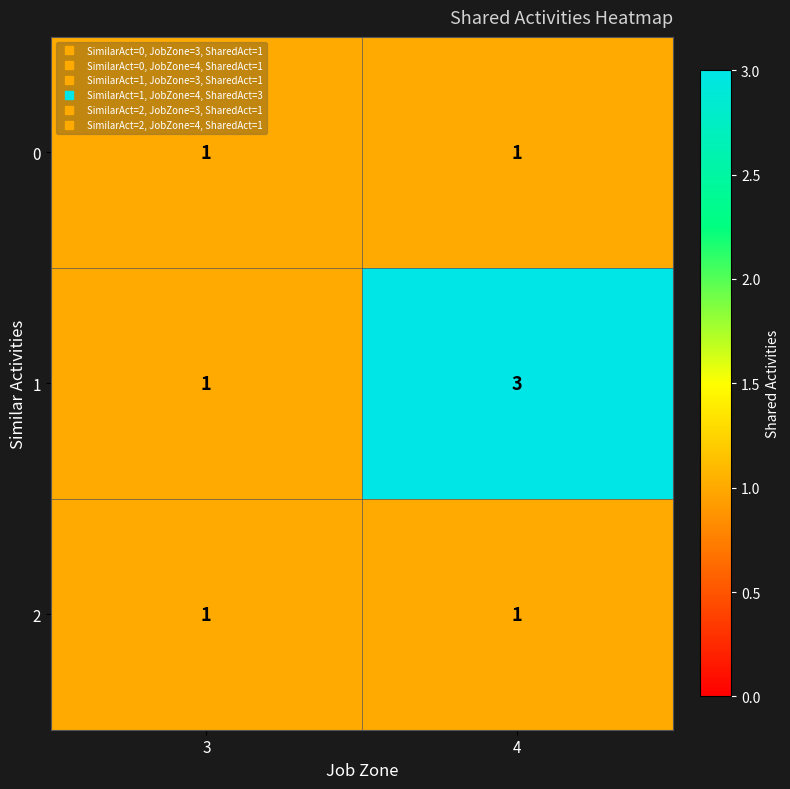

At which label does 1 reach its peak?

4